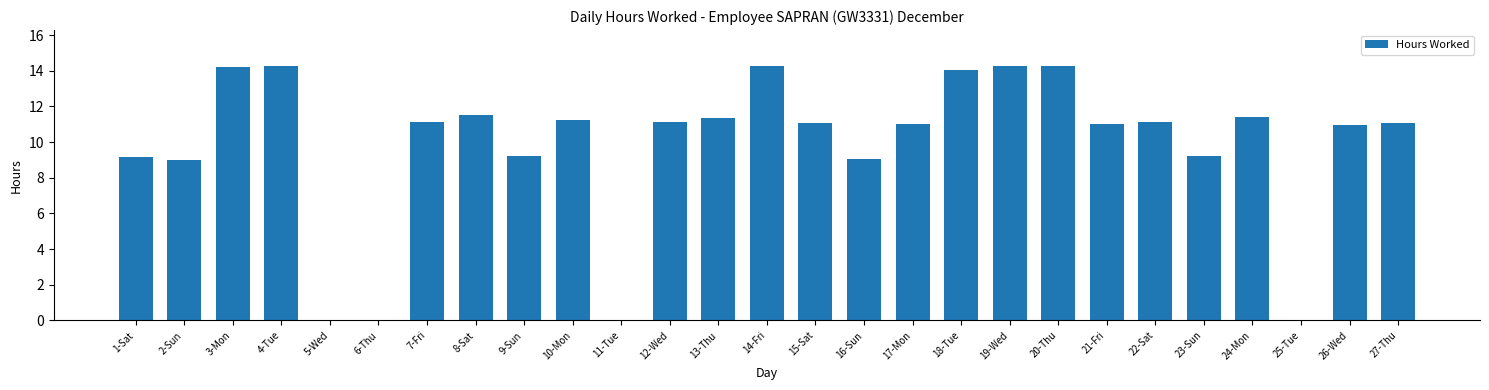

Between 10-Mon and 23-Sun, which is larger?

10-Mon